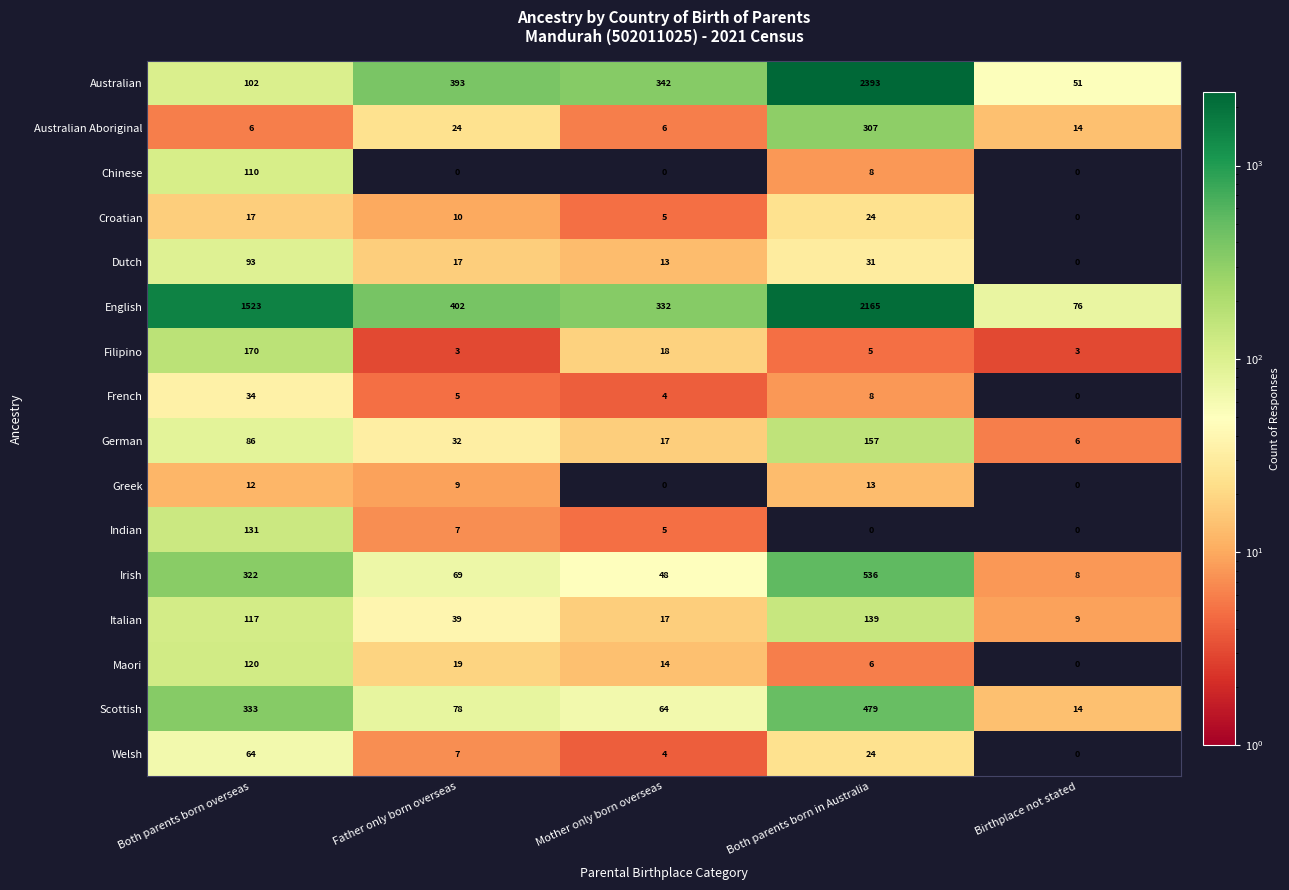

Rank the series by their maximum value, from highest to lowest.

Australian, English, Irish, Scottish, Australian Aboriginal, Filipino, German, Italian, Indian, Maori, Chinese, Dutch, Welsh, French, Croatian, Greek